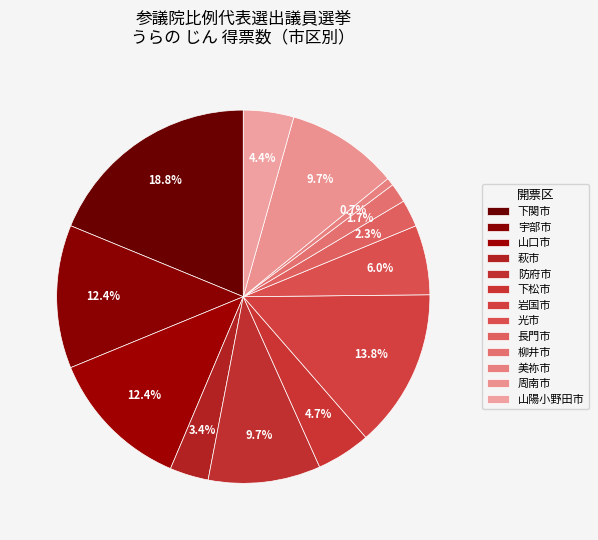

What is the largest slice in the pie chart?

下関市